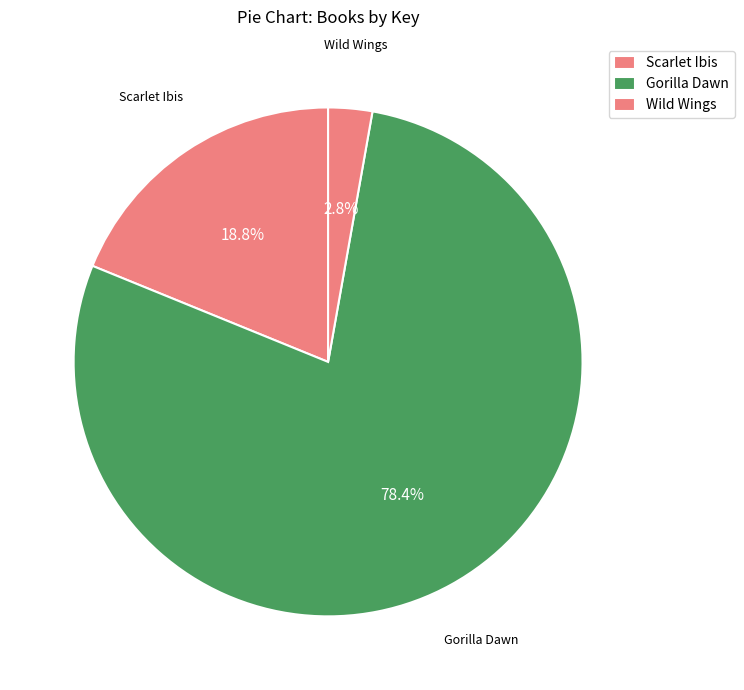

Combined, do Gorilla Dawn and Wild Wings account for over 50%?

Yes